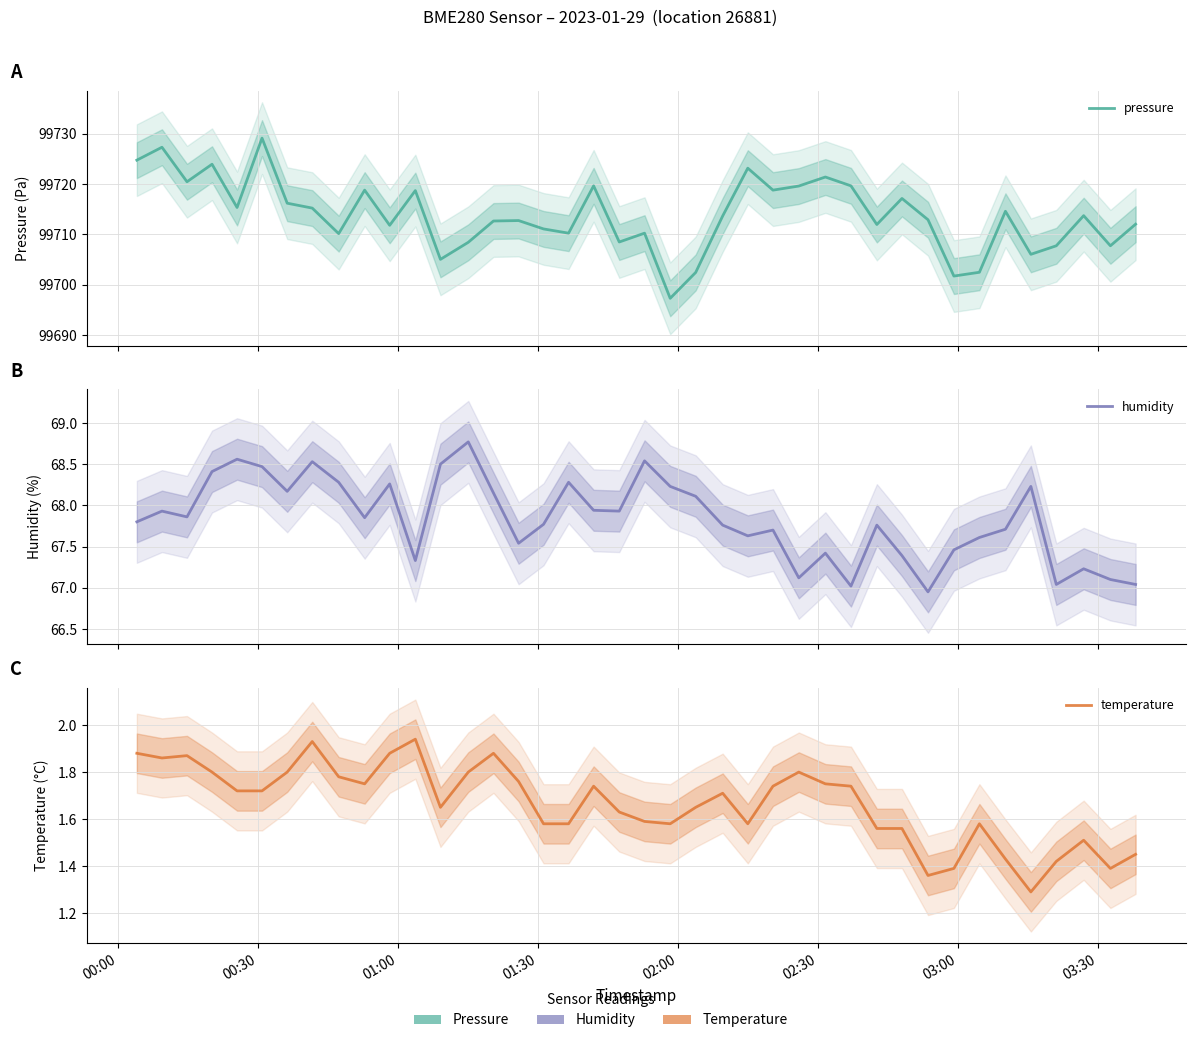

True or false: temperature and pressure intersect in this chart.

False